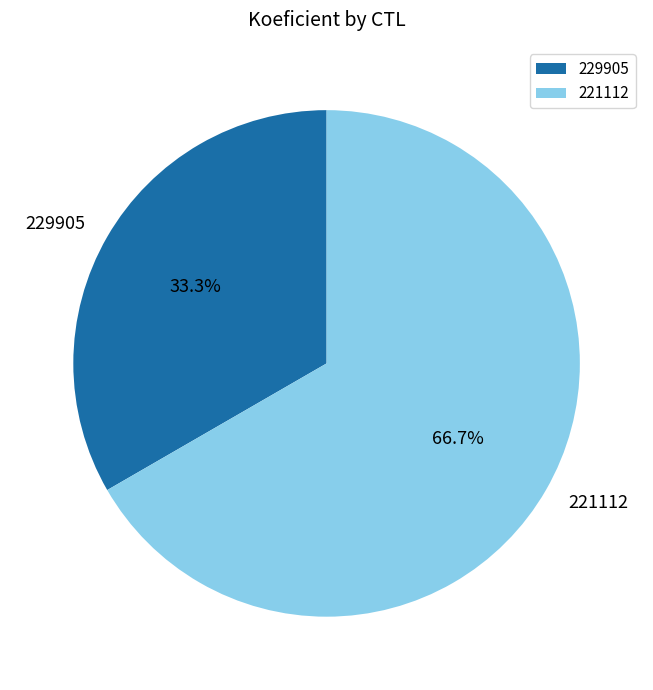

Is it true that 221112 is 67% of the pie?

True